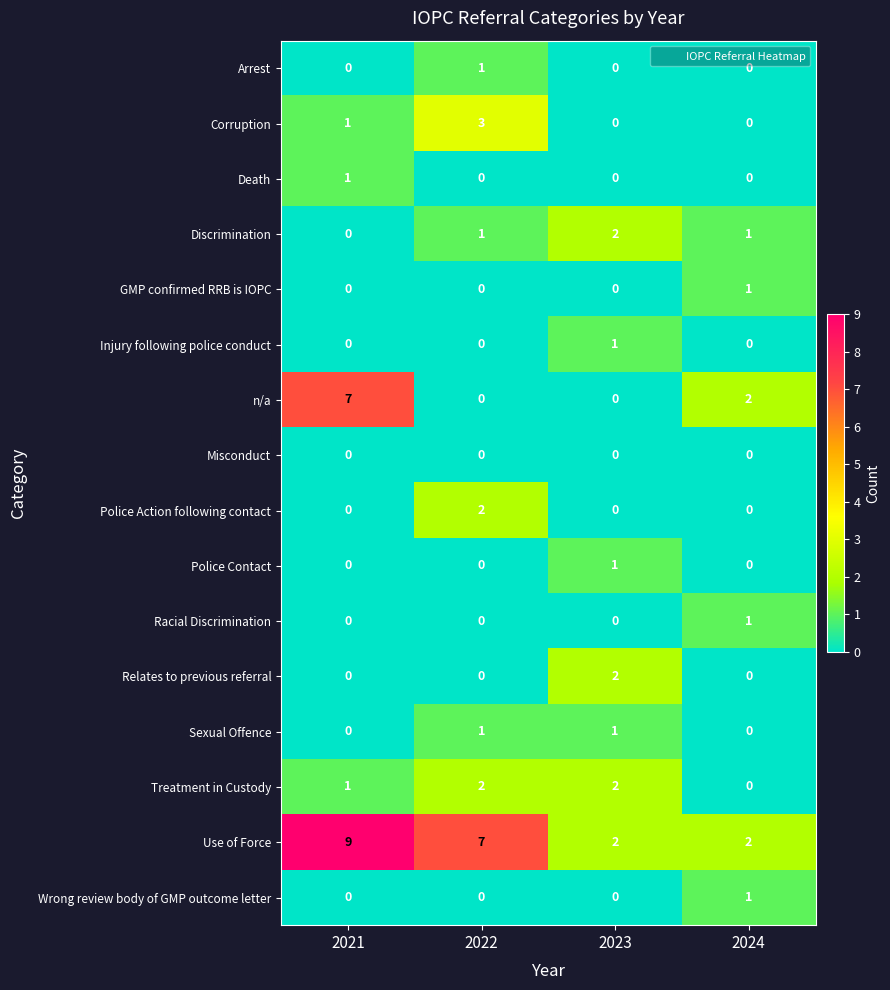

Which series changed the most between 2021 and 2024?

Use of Force